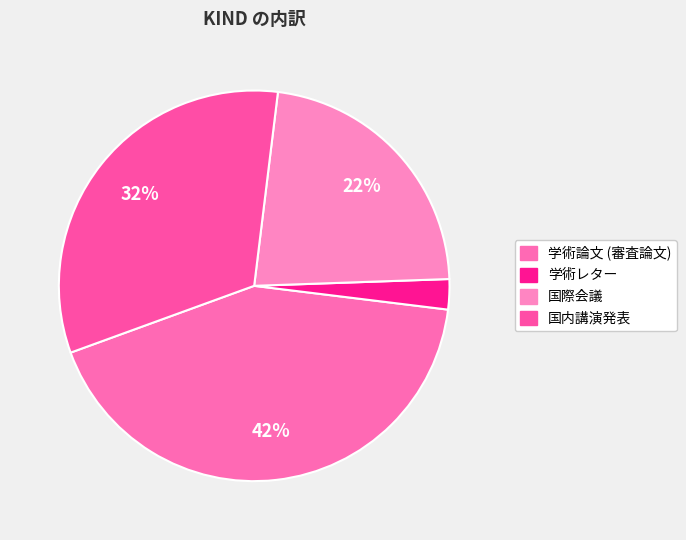

To the nearest percent, what is the combined percentage of 国際会議 and 学術レター?

25%